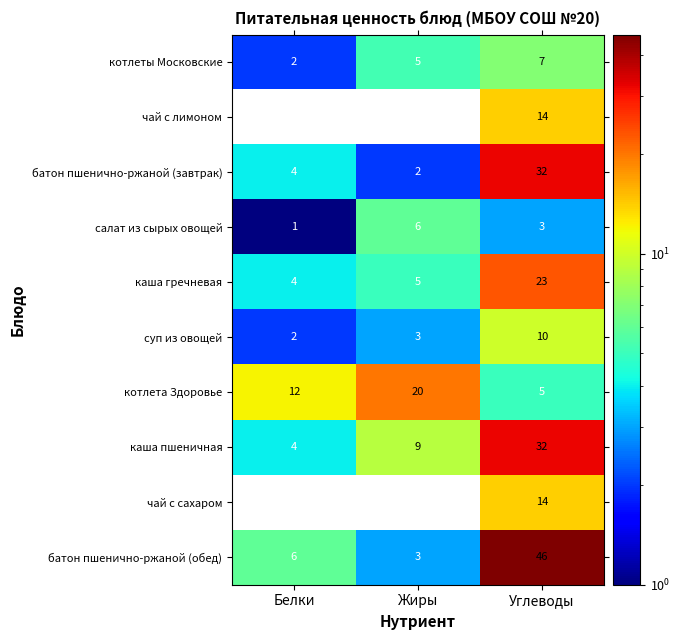

Which series has the largest total across all categories?

батон пшенично-ржаной (обед)